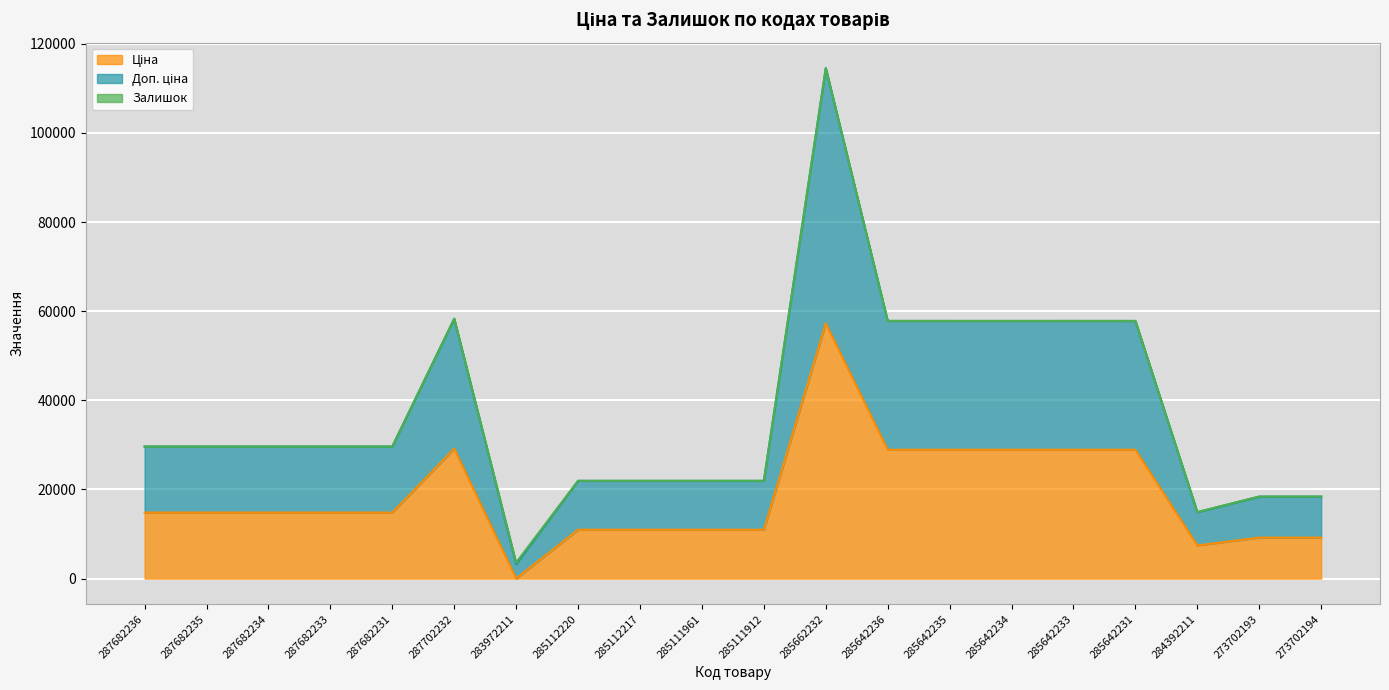

True or false: Доп. ціна has a value of 57808.3 at 285642231.

True